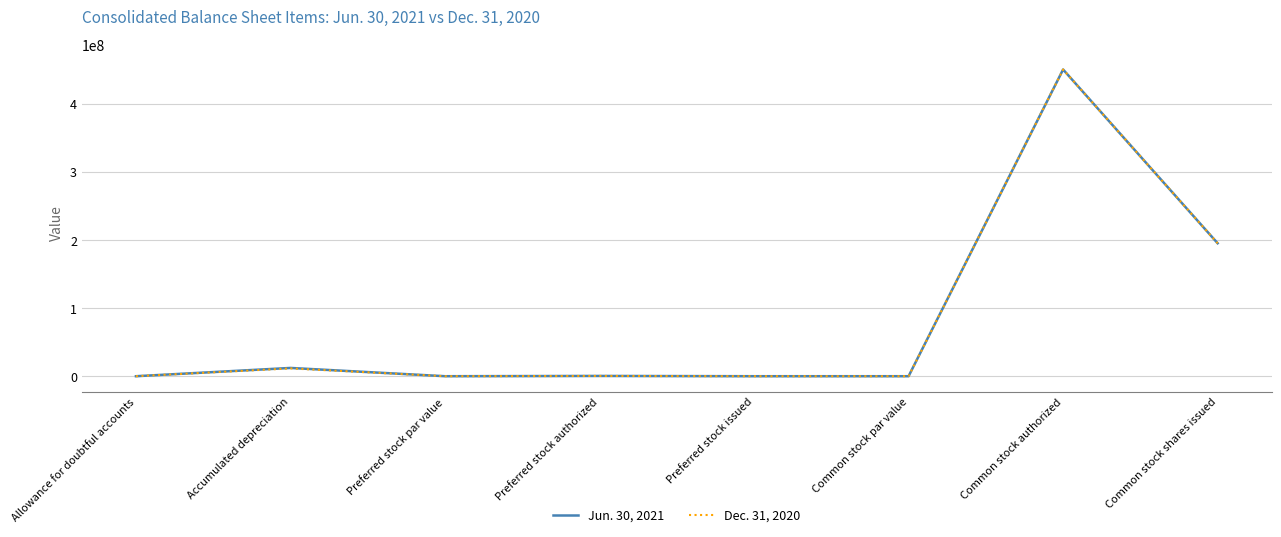

True or false: Jun. 30, 2021 has a value of 195100628 at Common stock shares issued.

True